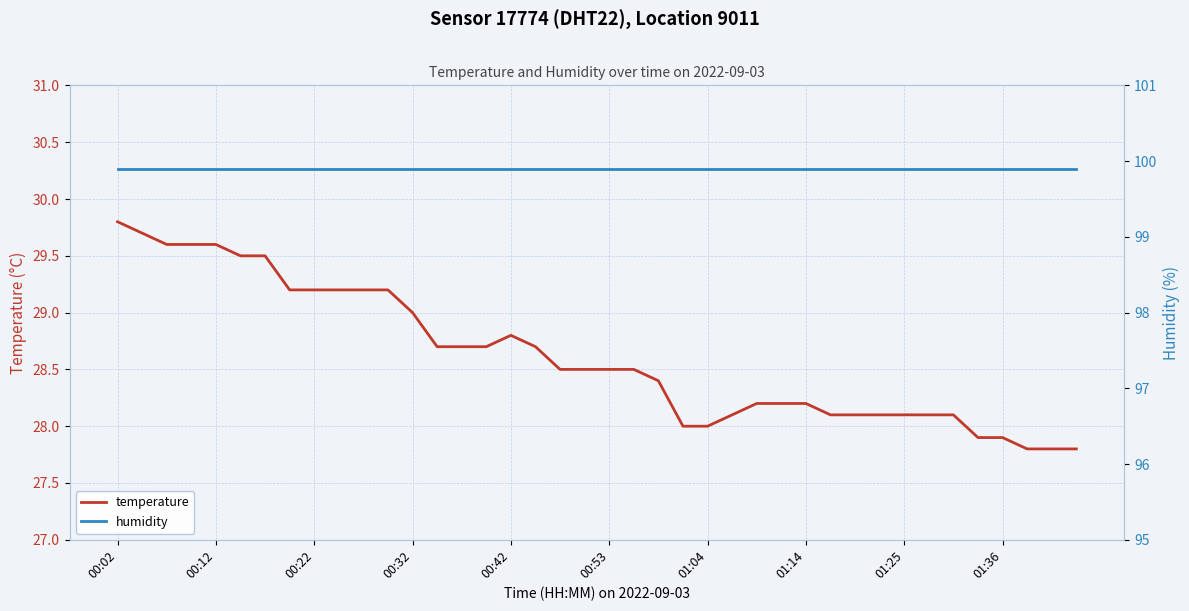

Is it true that temperature equals 38.8 at 01:14?

False